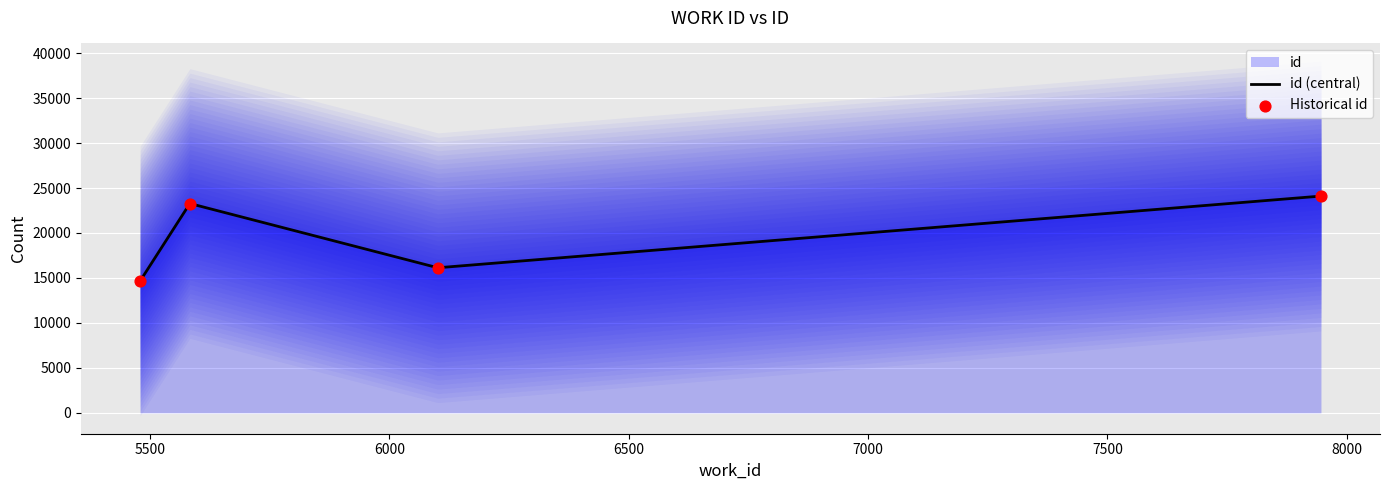

True or false: id (central) has more than 2 interior local peaks.

False